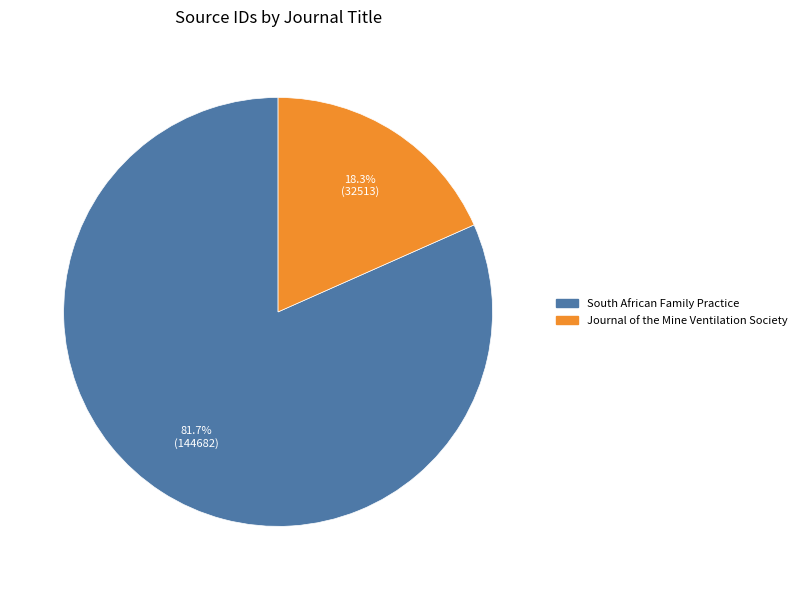

What is the ratio of the value at Journal of the Mine Ventilation Society to the value at South African Family Practice?

0.2